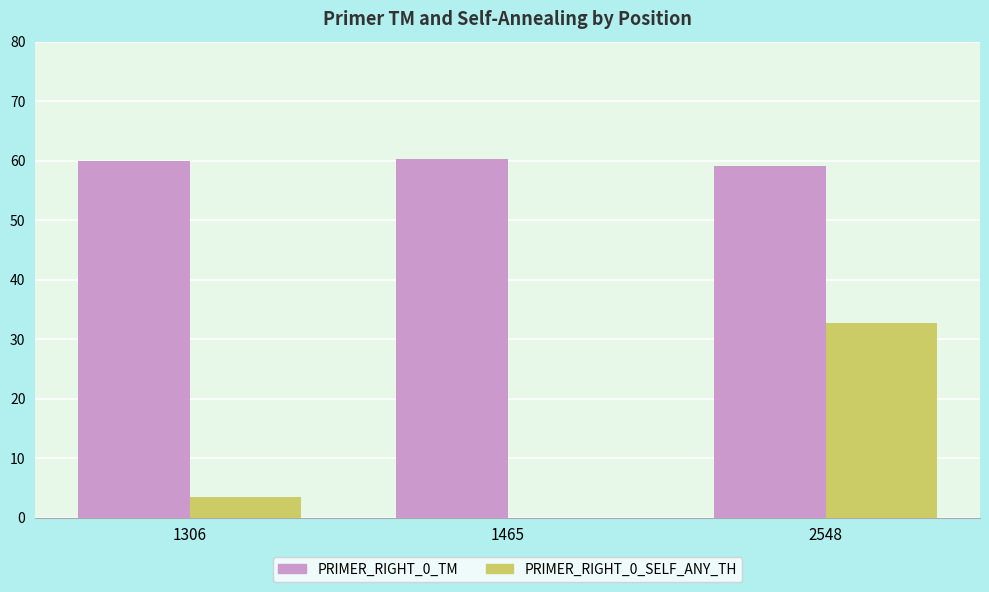

How many groups of bars are there?

3